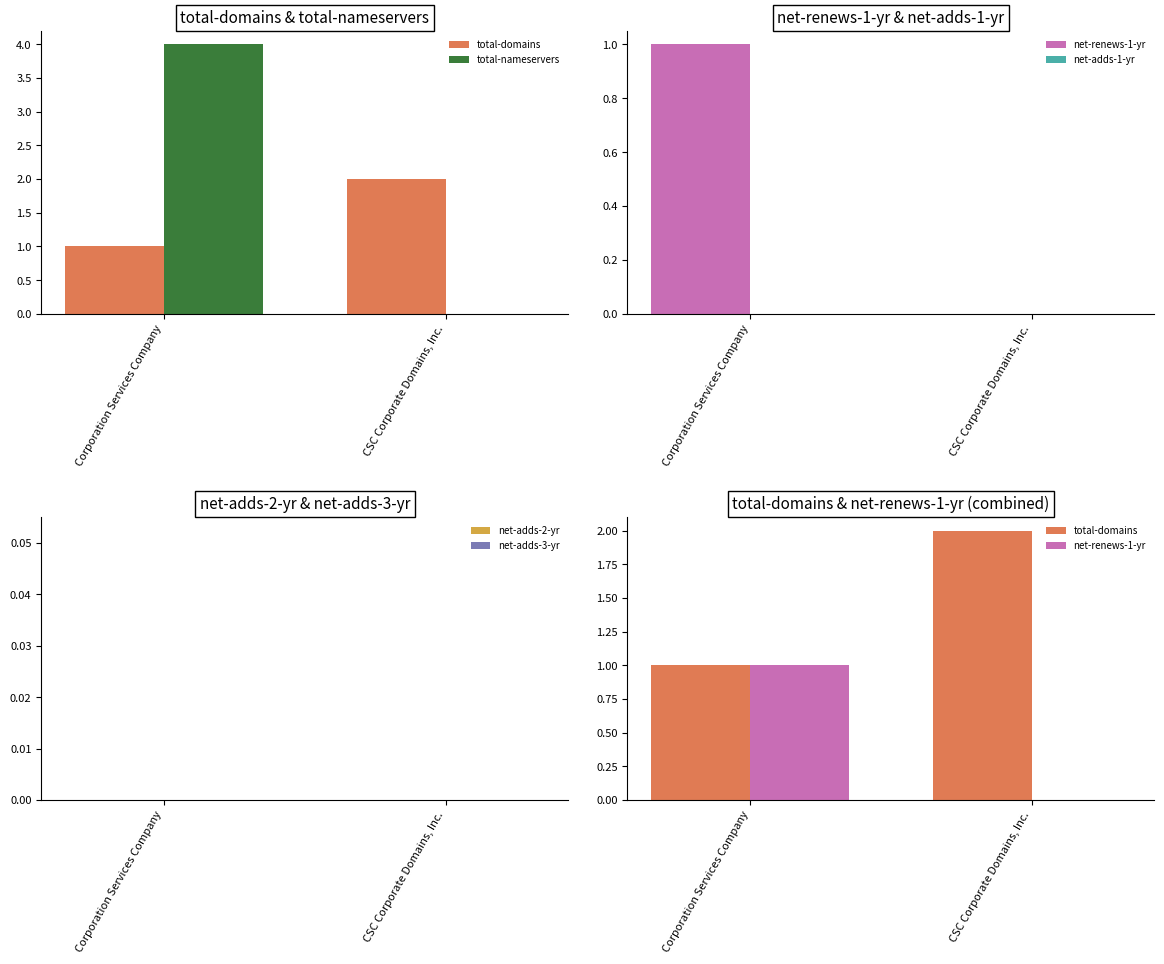

Is it true that net-adds-3-yr equals 0 at Corporation Services Company?

True